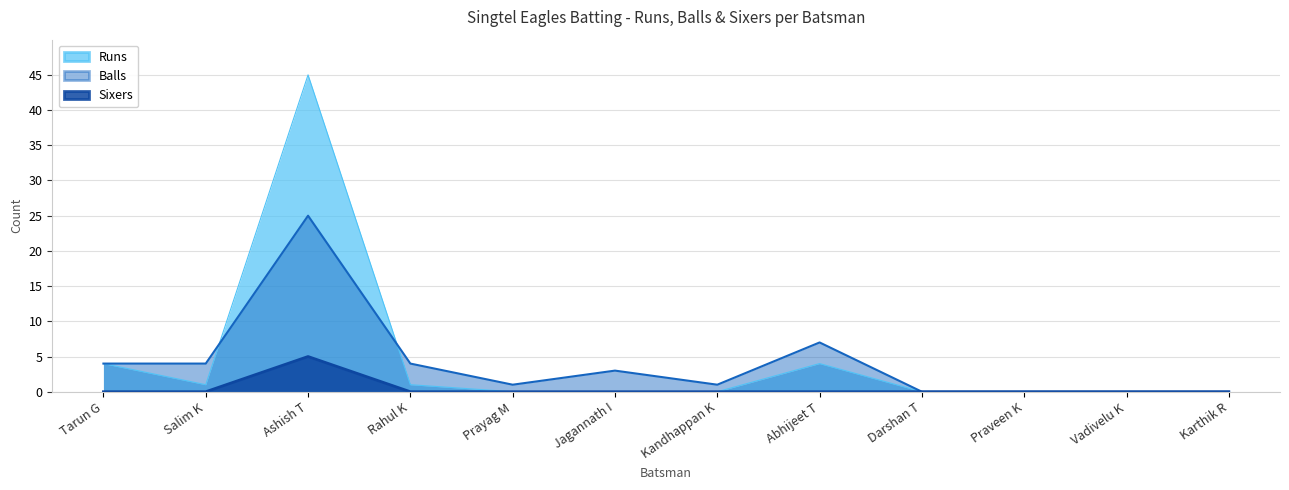

How many lines are shown in the chart?

3